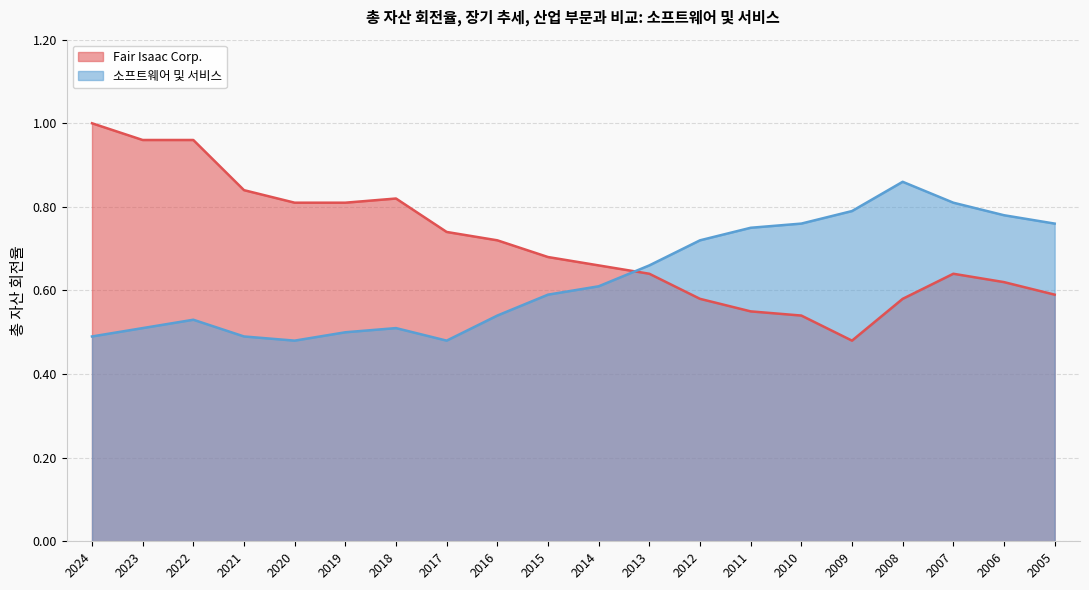

How many categories are shown in the chart?

20